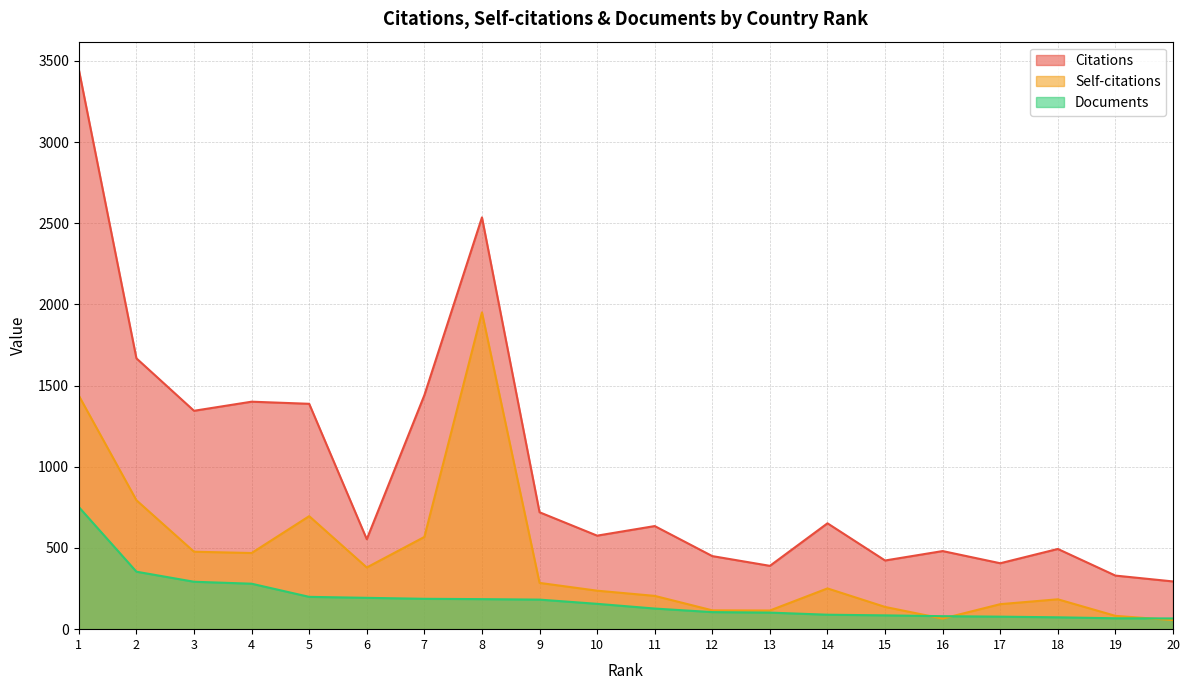

At how many categories does at least one series exceed 323?

19